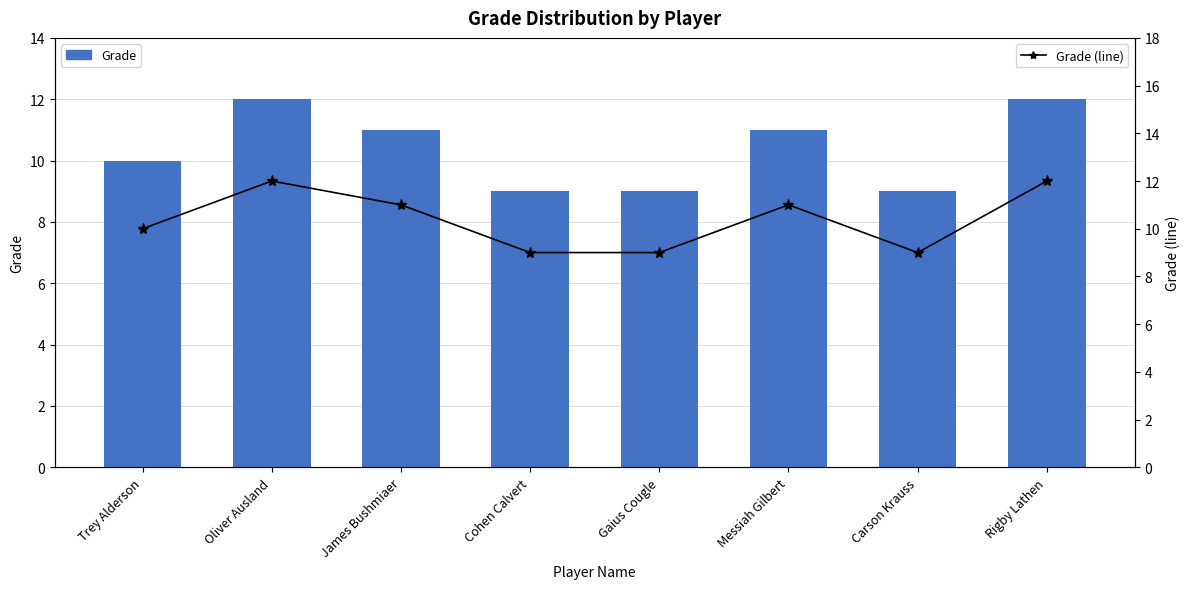

At which label does Grade reach its peak?

Oliver Ausland